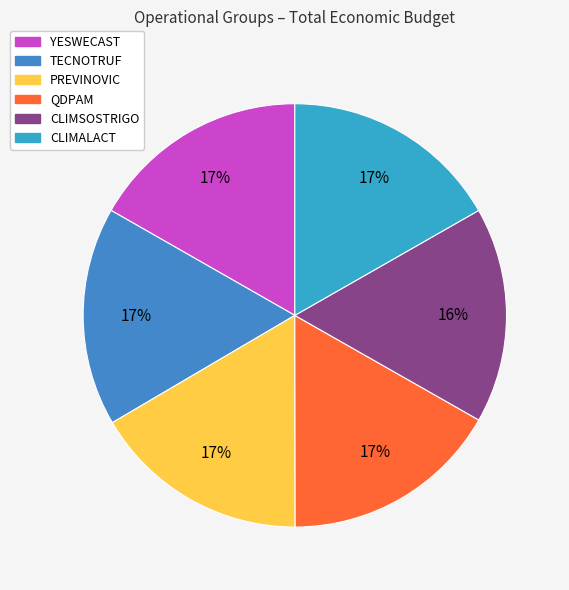

To the nearest percent, what is the average slice percentage?

17%